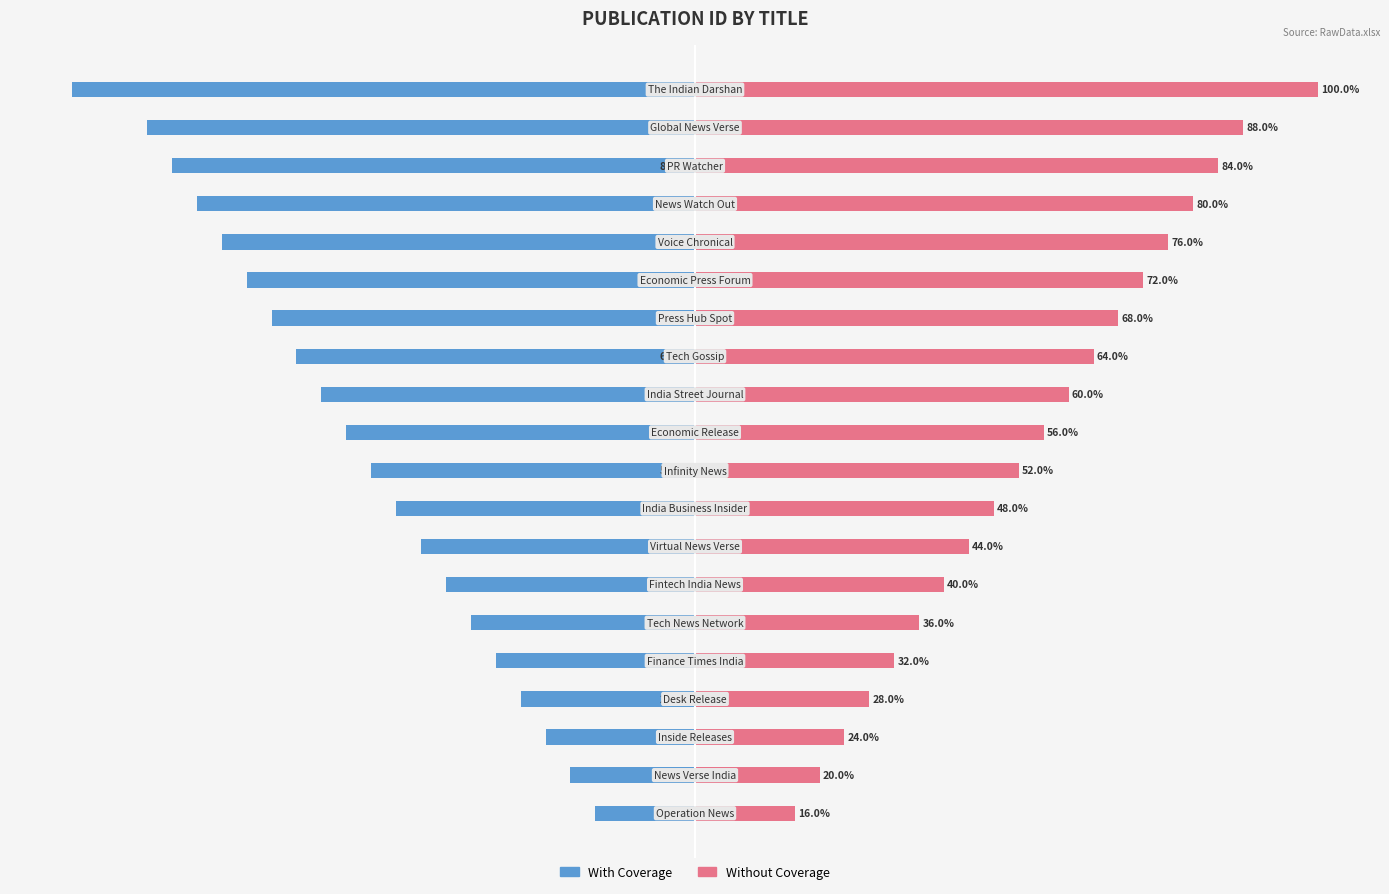

What are all the series names shown in the legend?

With Coverage, Without Coverage